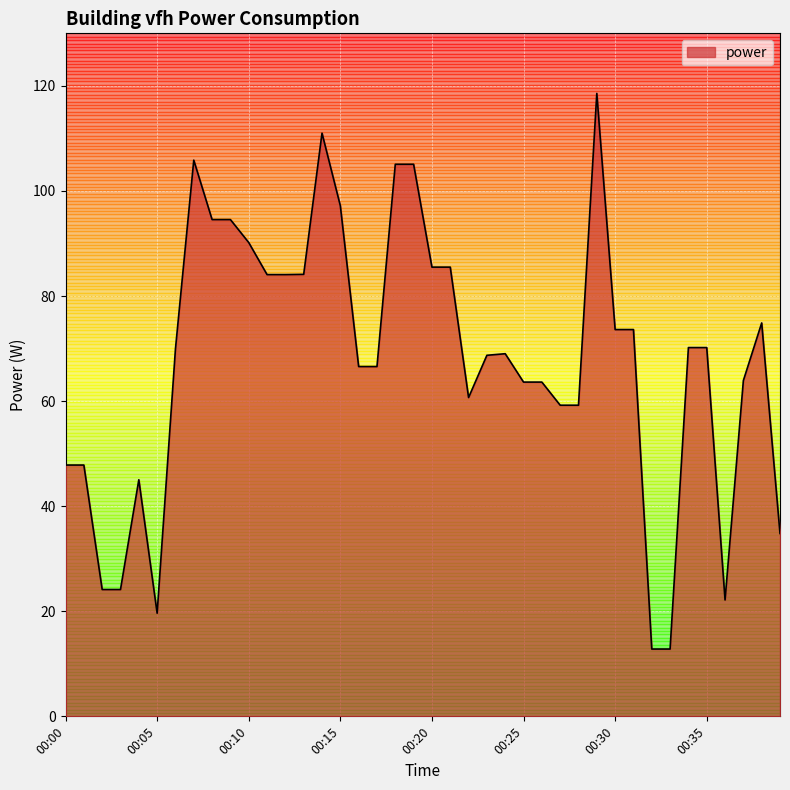

How many lines are shown in the chart?

1